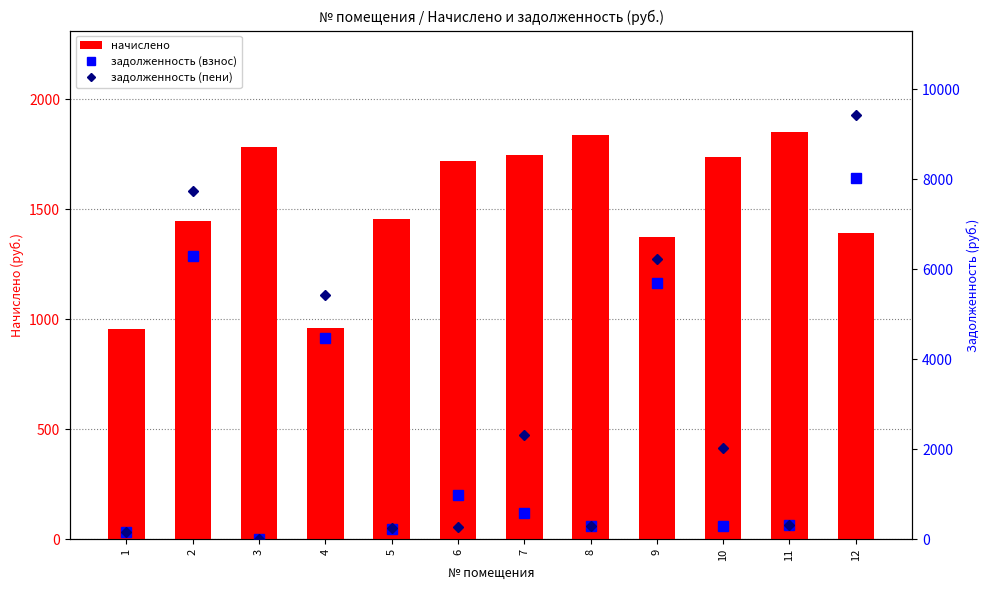

What value does the задолженность (пени) series have at 2?

7746.7